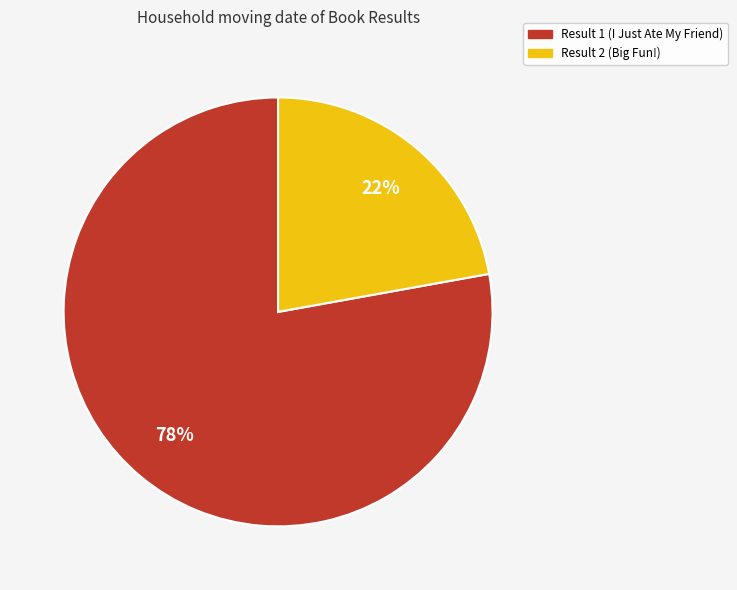

To the nearest percent, what is the difference between the largest and smallest slice percentages?

56%